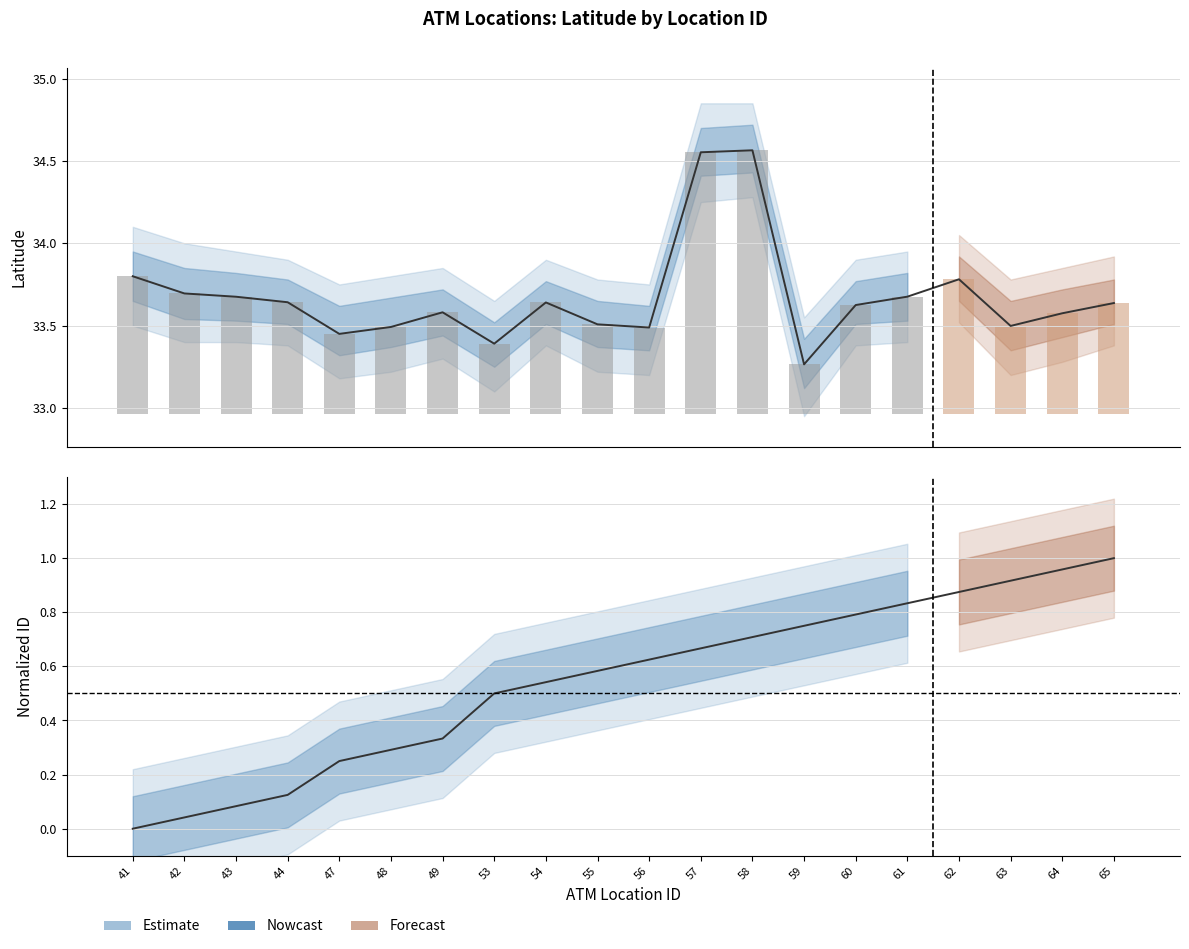

Between 42 and 55, which series saw the biggest shift?

Norm. ID